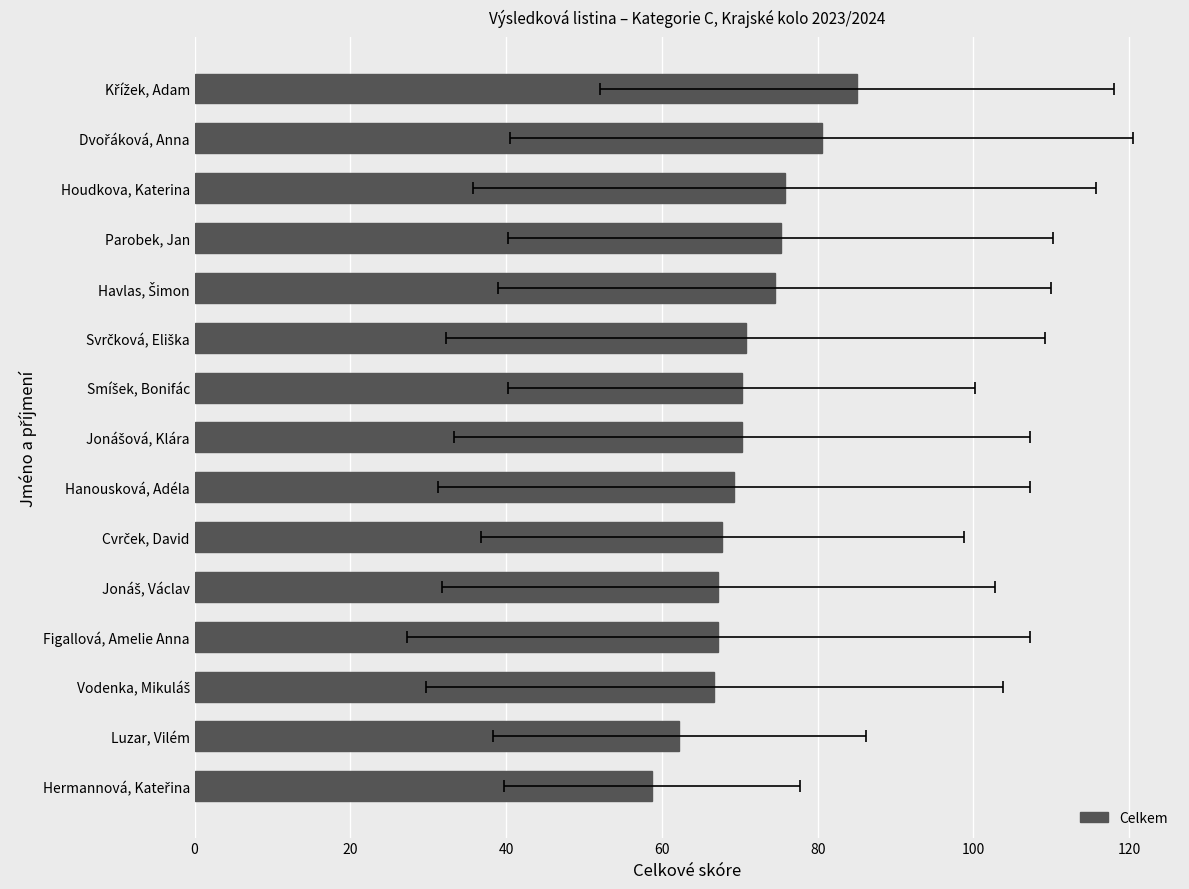

What is the approximate value at Parobek, Jan?

75.2